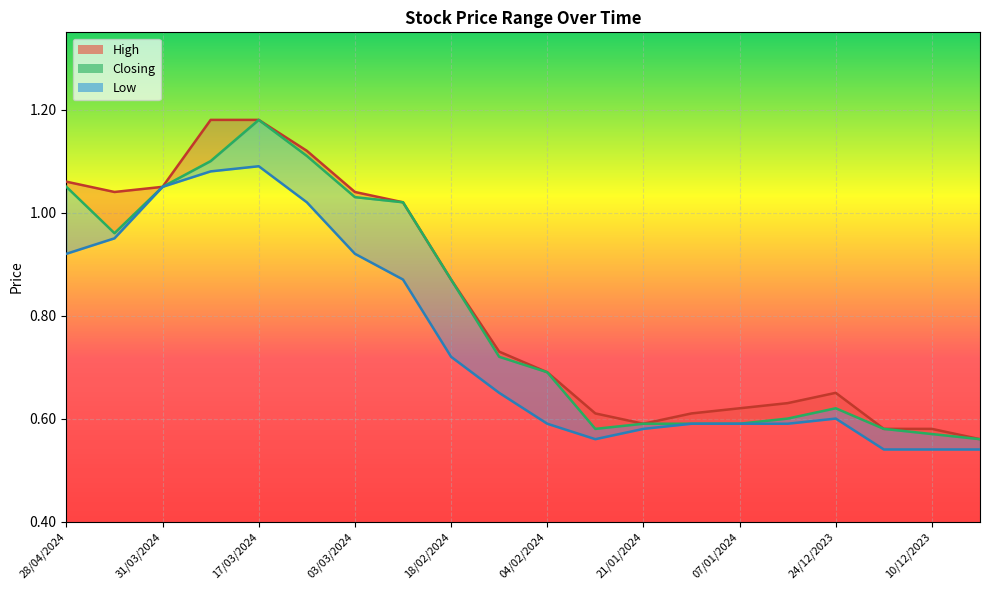

What is the sum of the values at 28/04/2024 and 13?

1.6